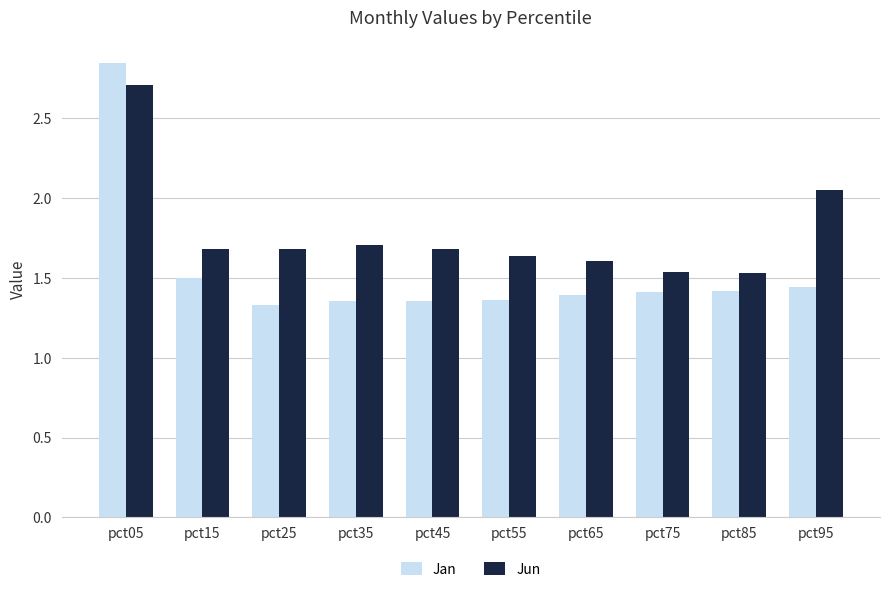

What is the total value across all series at pct65?

3.0